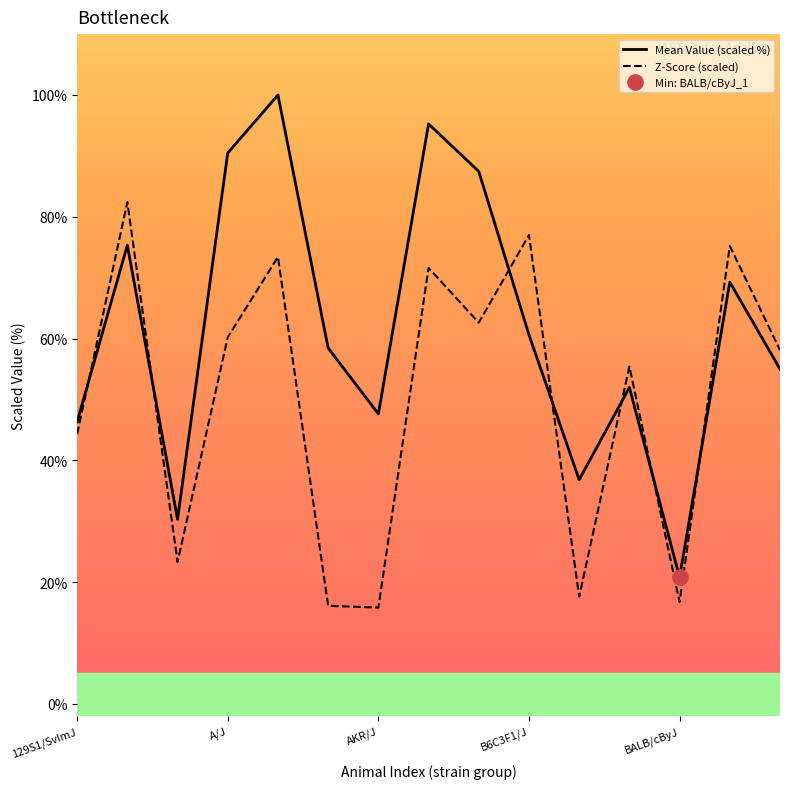

Which series ends up on top after the final intersection of Z-Score (scaled) and Mean Value (scaled %)?

Z-Score (scaled)